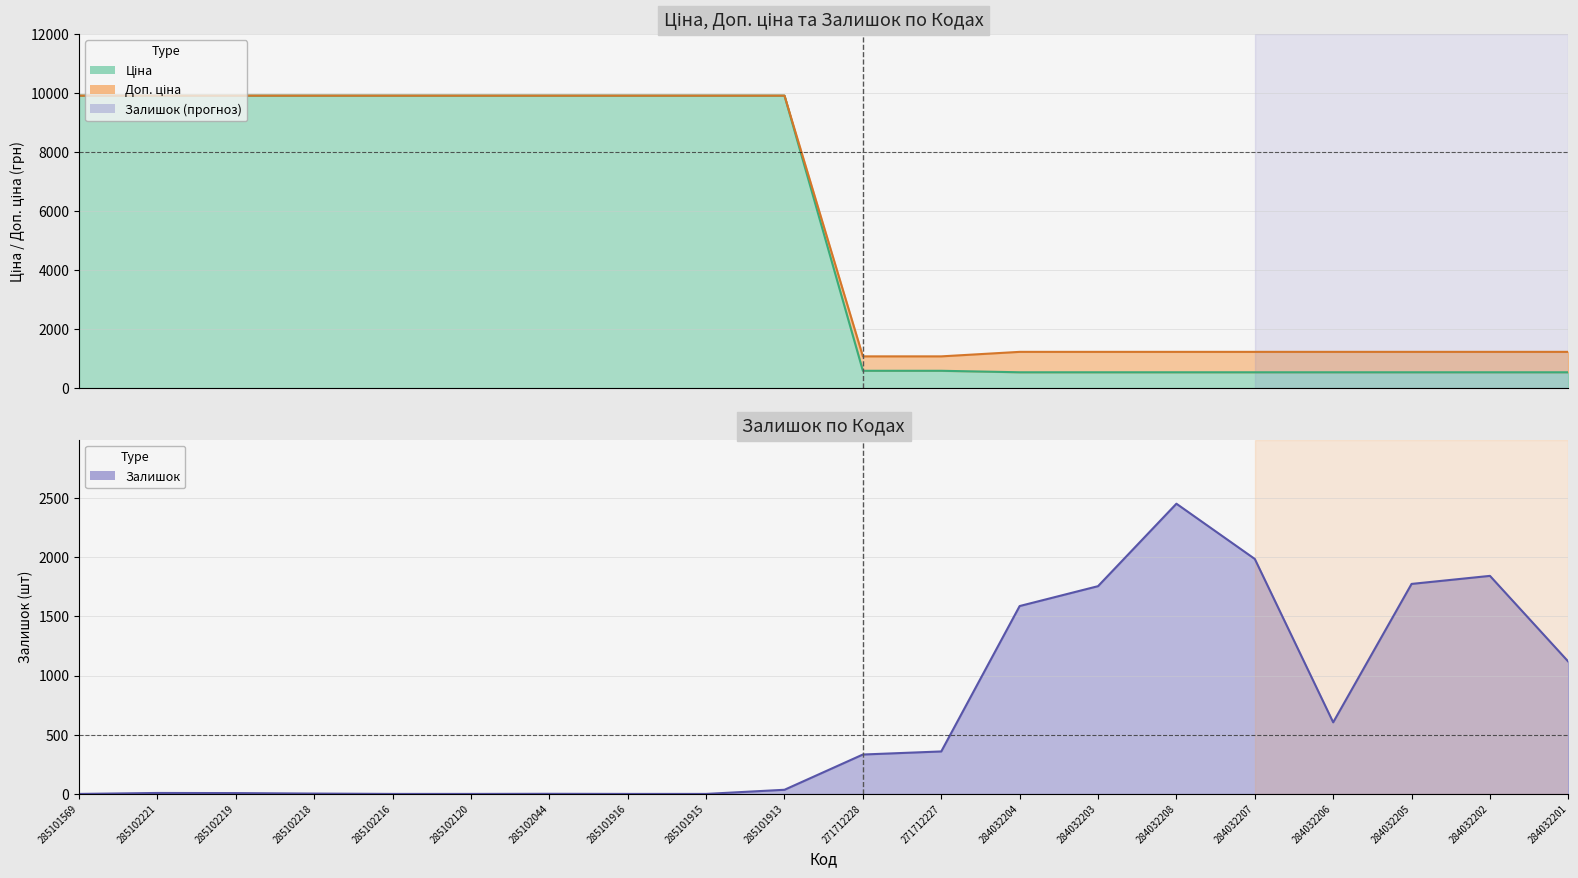

Which series has the largest total across all categories?

Доп. ціна